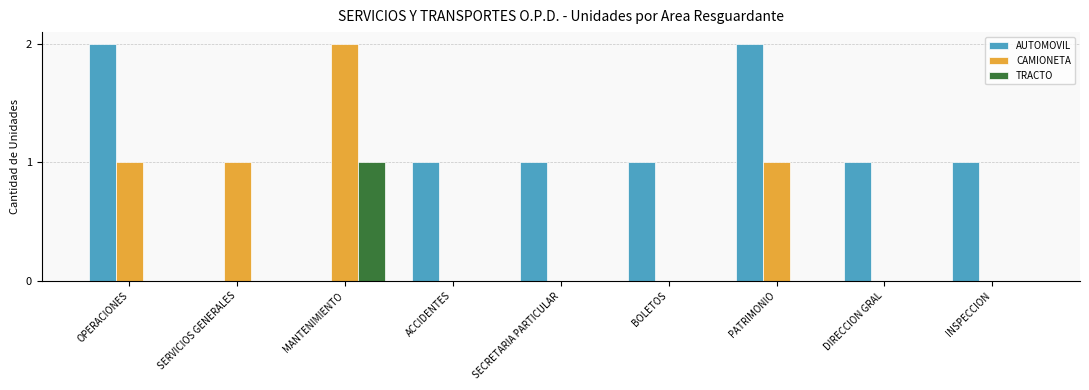

What is the total value across all series at PATRIMONIO?

3